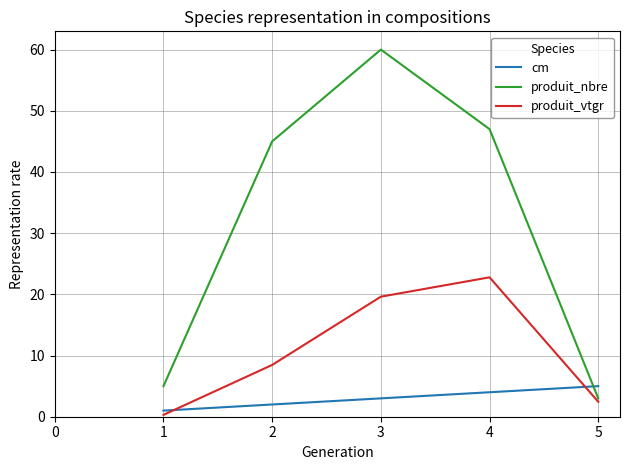

What is the difference between the maximum and second lowest values in the cm series?

3.0